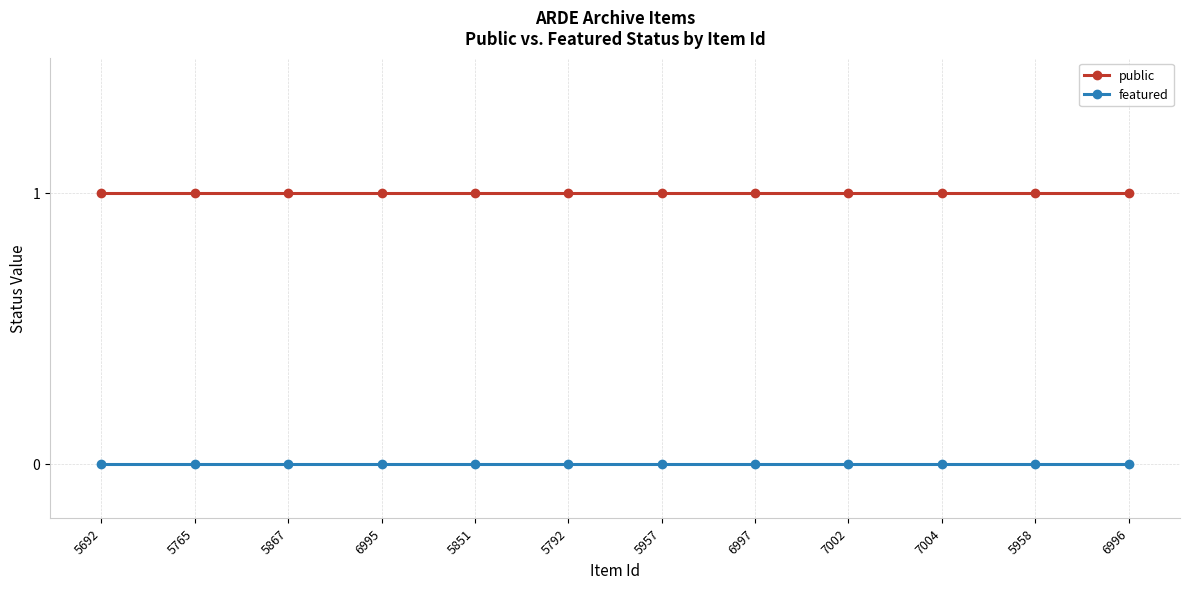

How many lines are shown in the chart?

2